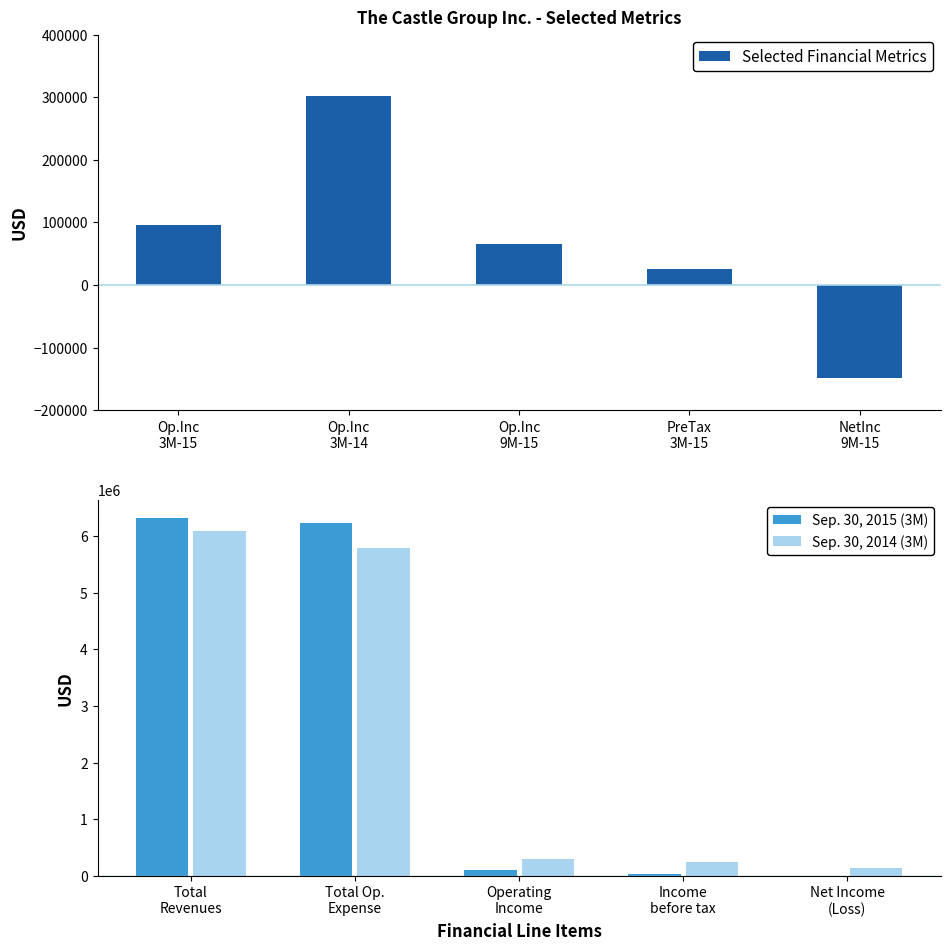

Which series has the largest total across all categories?

Sep. 30, 2015 (3M)